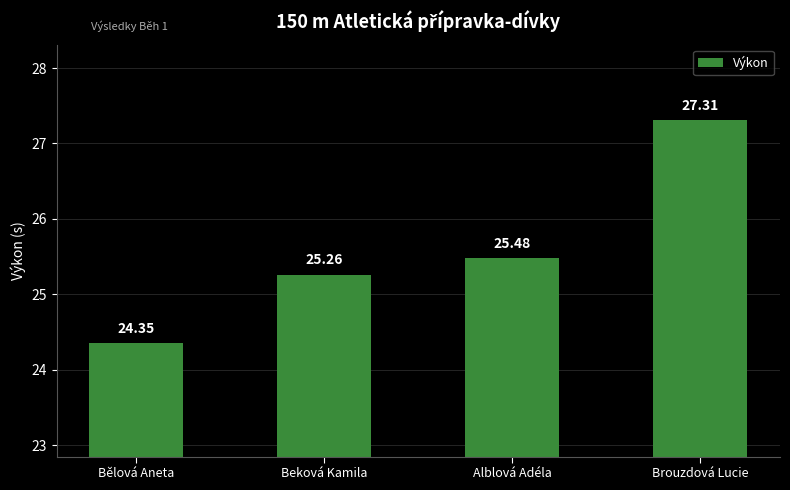

How many data points are less than 25?

1